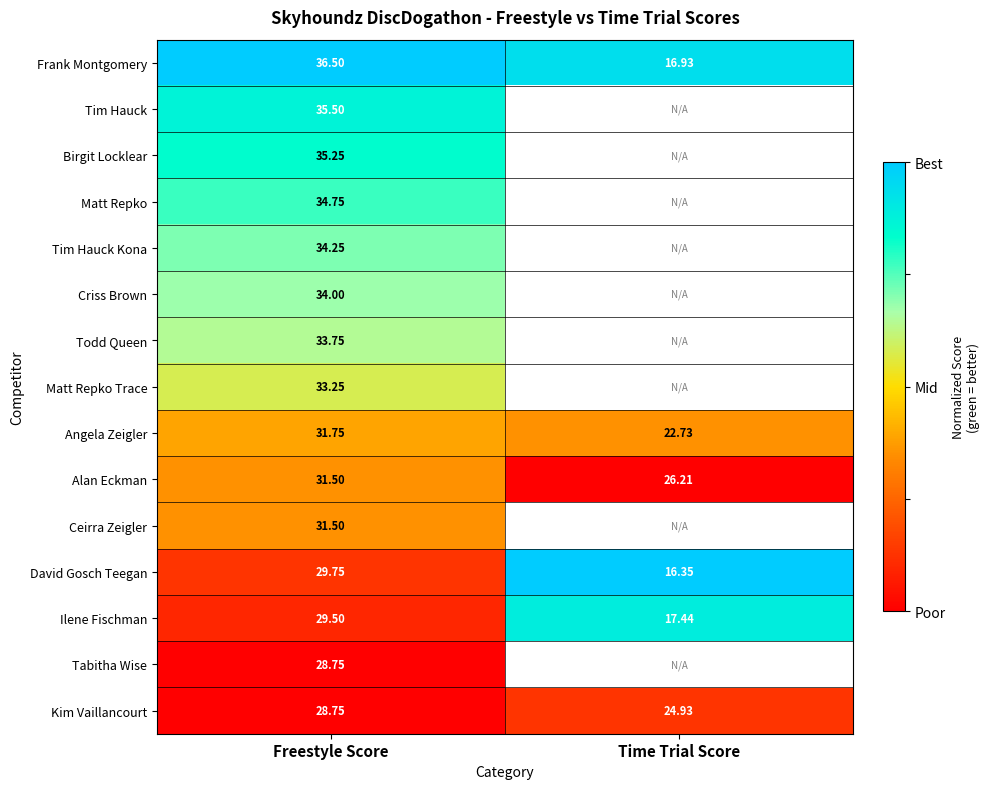

How many data points does each series have?

2